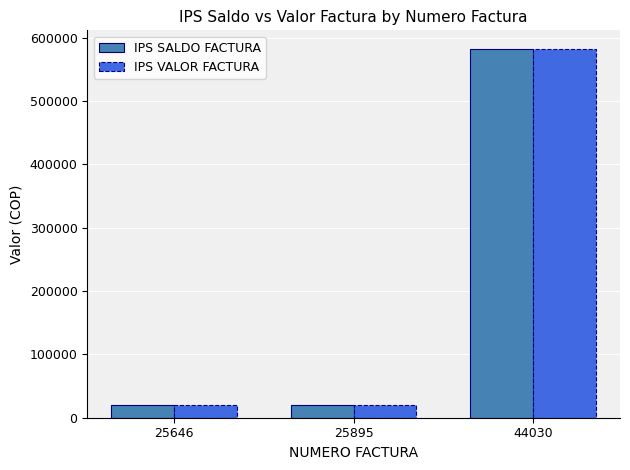

What are all the series names shown in the legend?

IPS SALDO FACTURA, IPS VALOR FACTURA